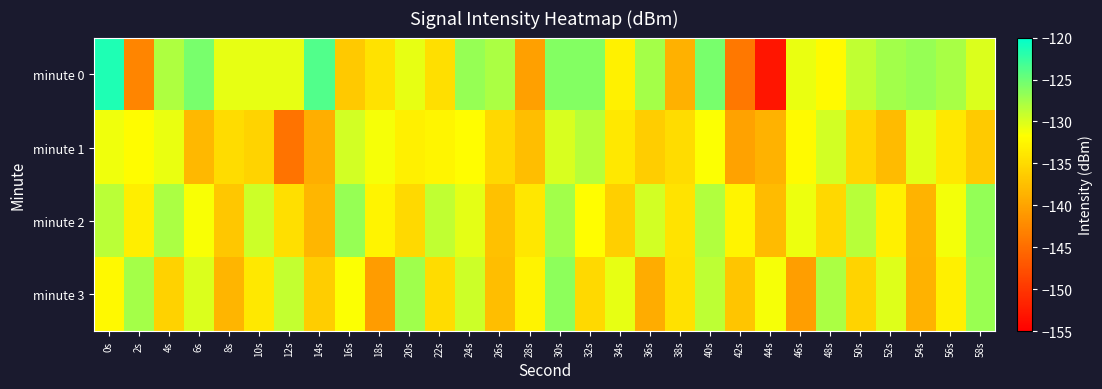

What is the smallest value displayed?

-153.0